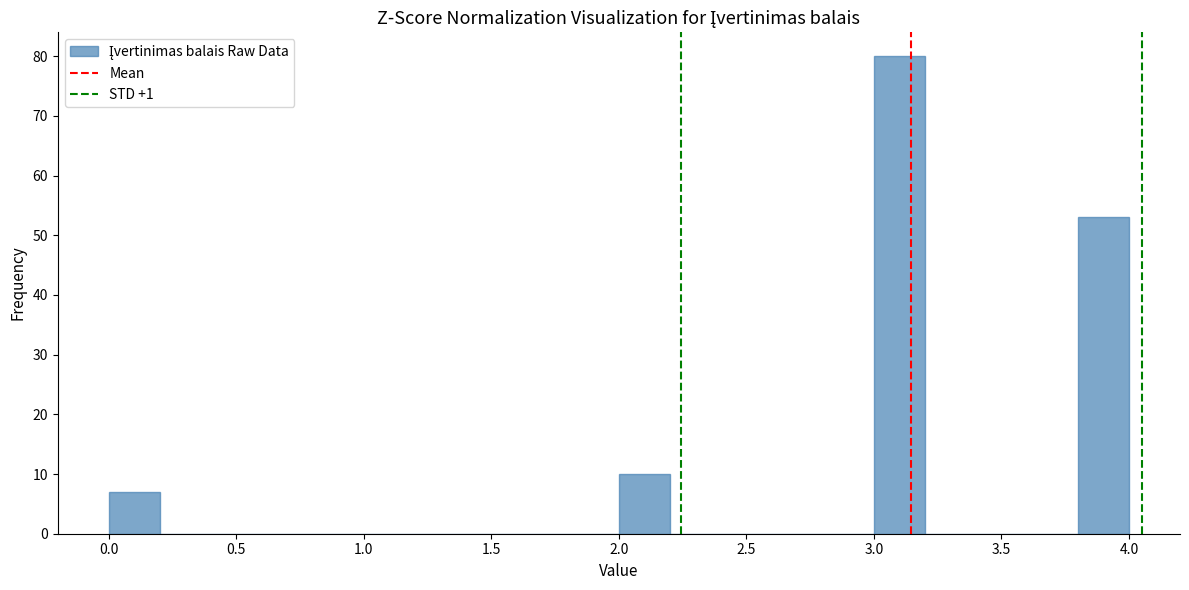

Which range on the x-axis has the tallest bar?

3.0 to 3.2